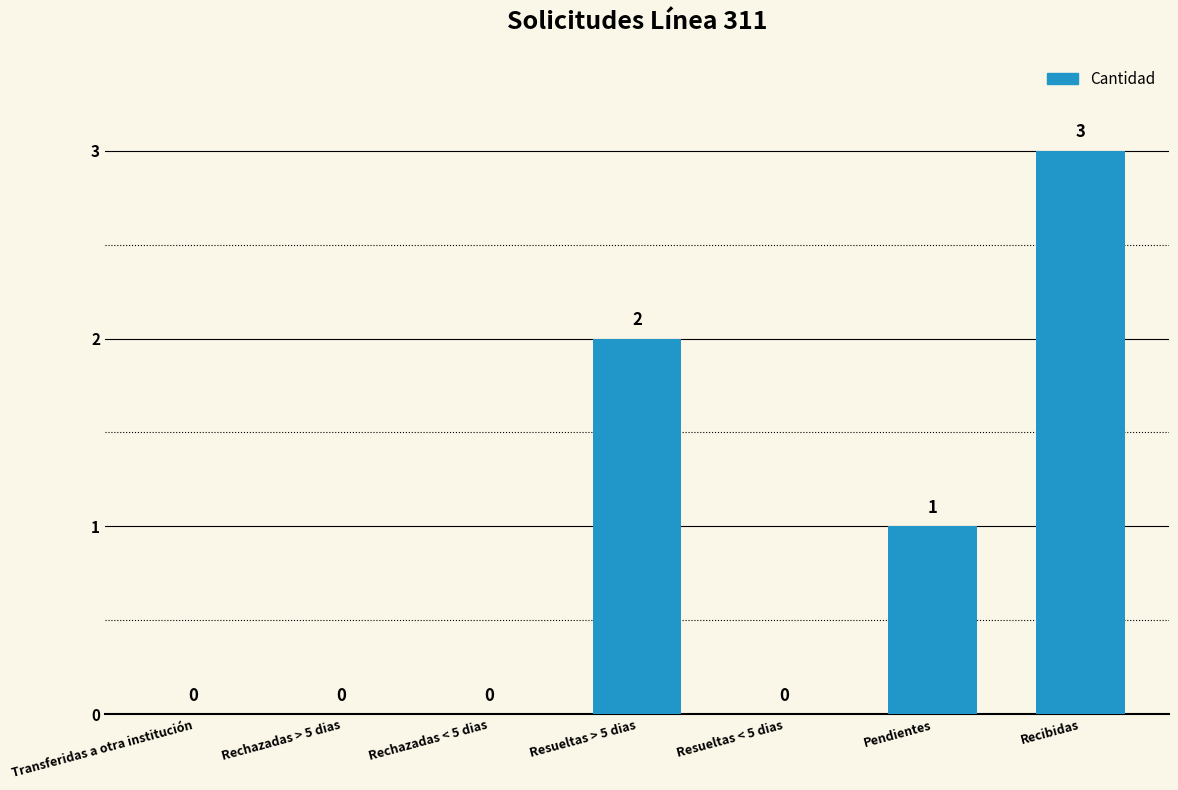

Is it true that the value at Rechazadas > 5 dias is -1?

False